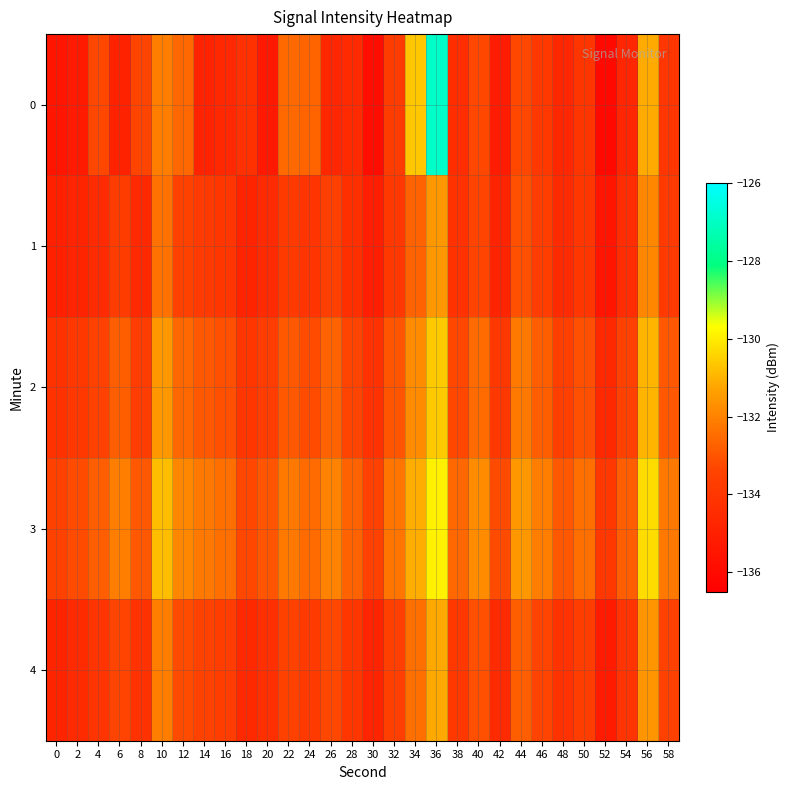

What is the total value across all series at 10?

-658.9